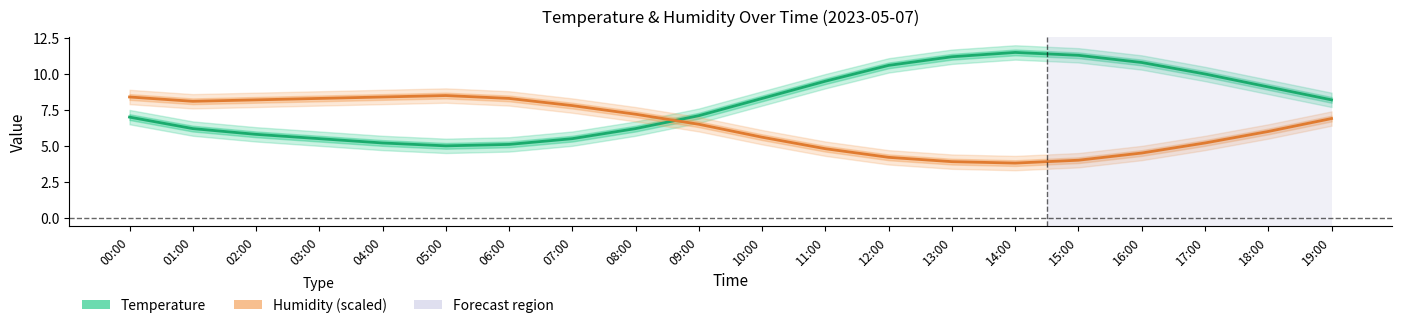

At which label does Humidity (scaled) reach its minimum?

14:00